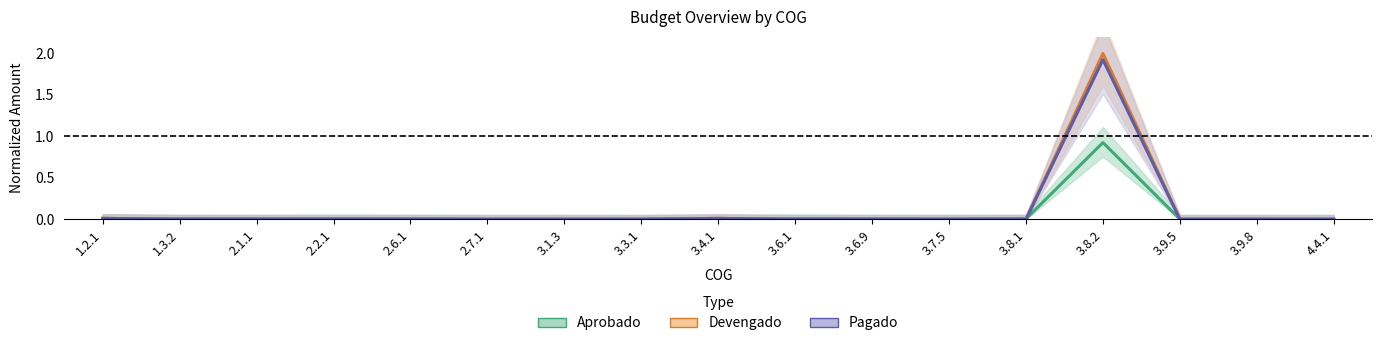

Which label corresponds to the smallest value in the chart?

2.2.1